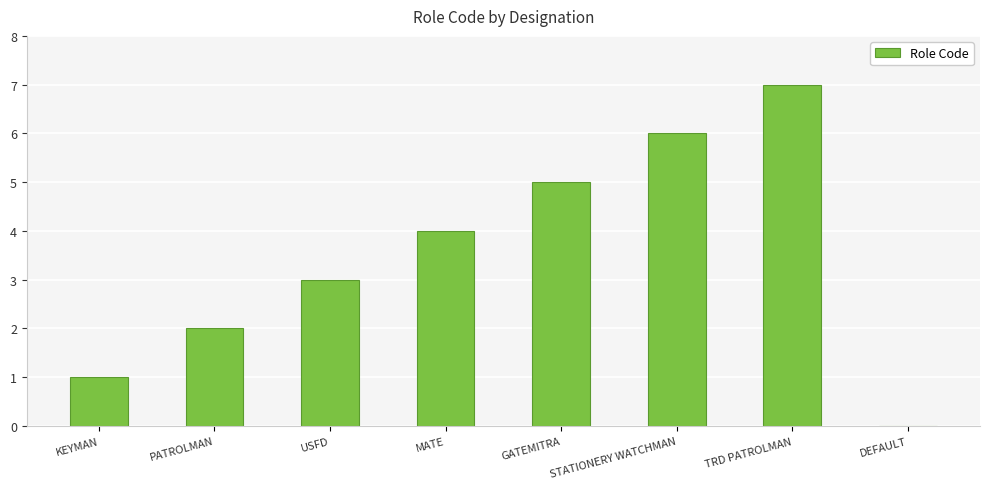

Read the value at KEYMAN.

1